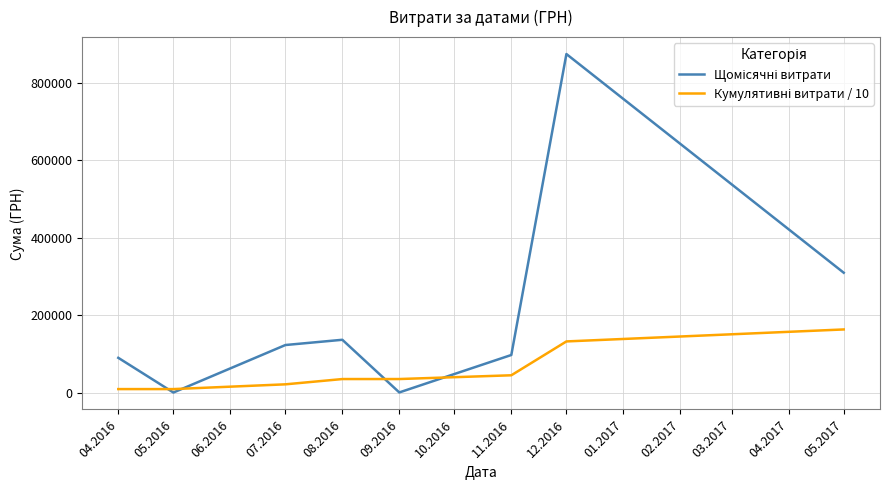

Does the chart display data point markers on the line(s)?

No